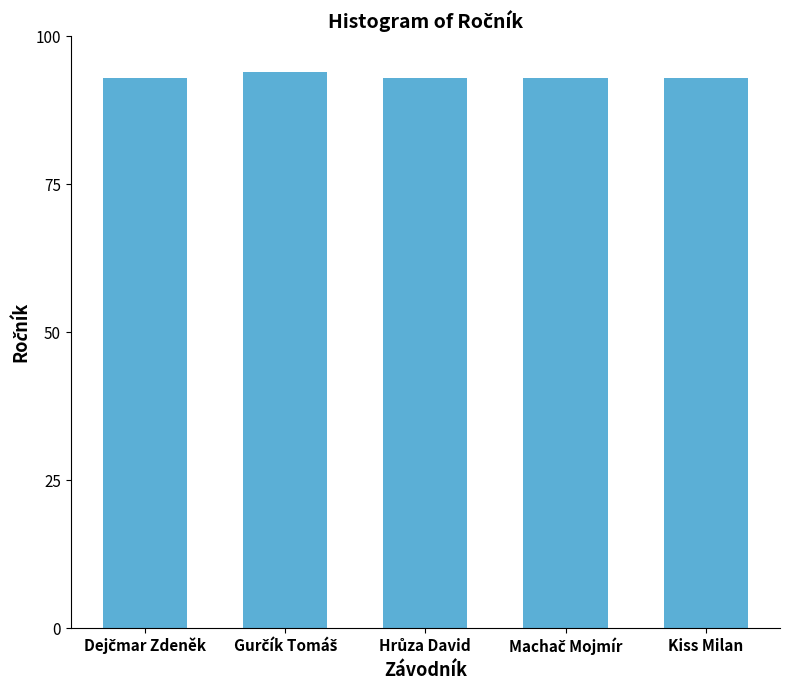

What position from the left is Kiss Milan?

5